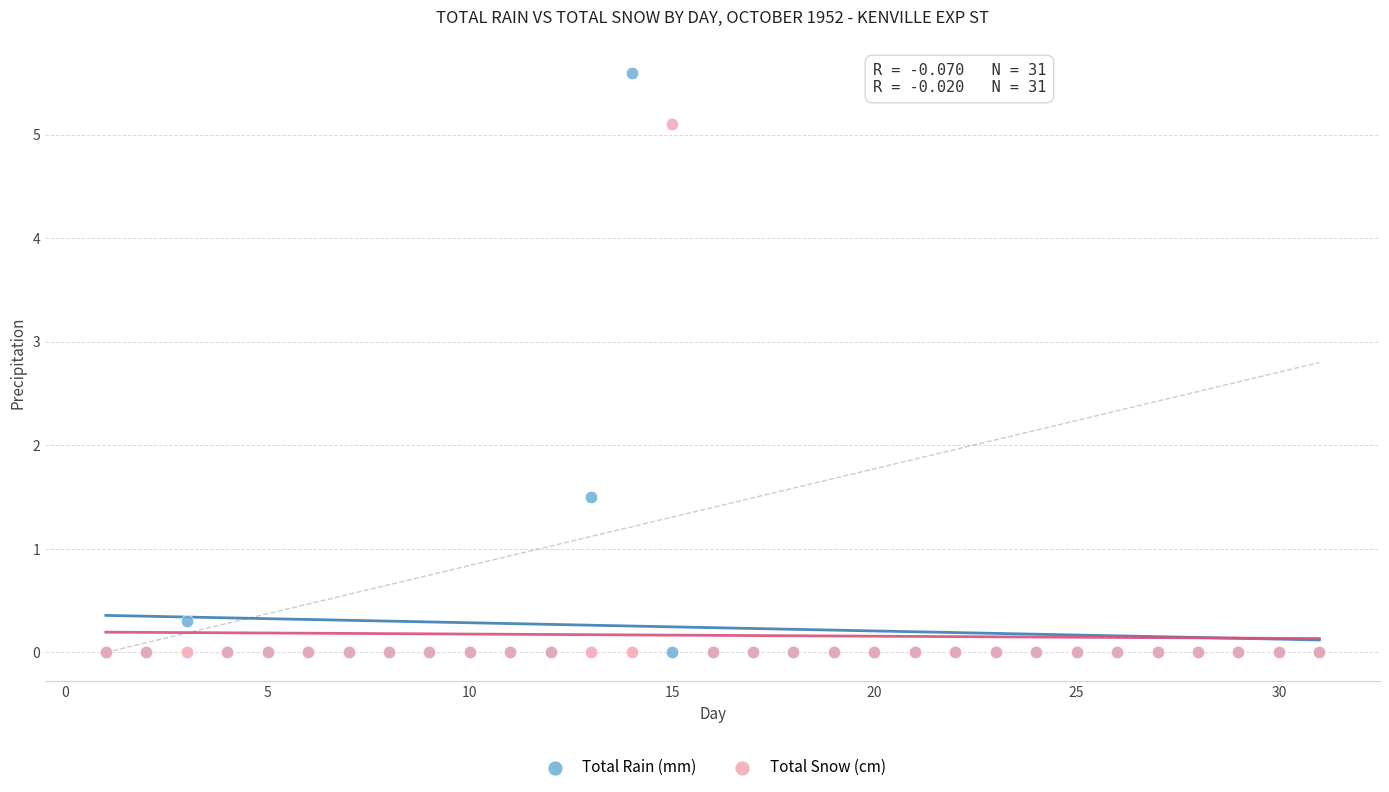

What are all the series names shown in the legend?

Total Rain (mm), Total Snow (cm)